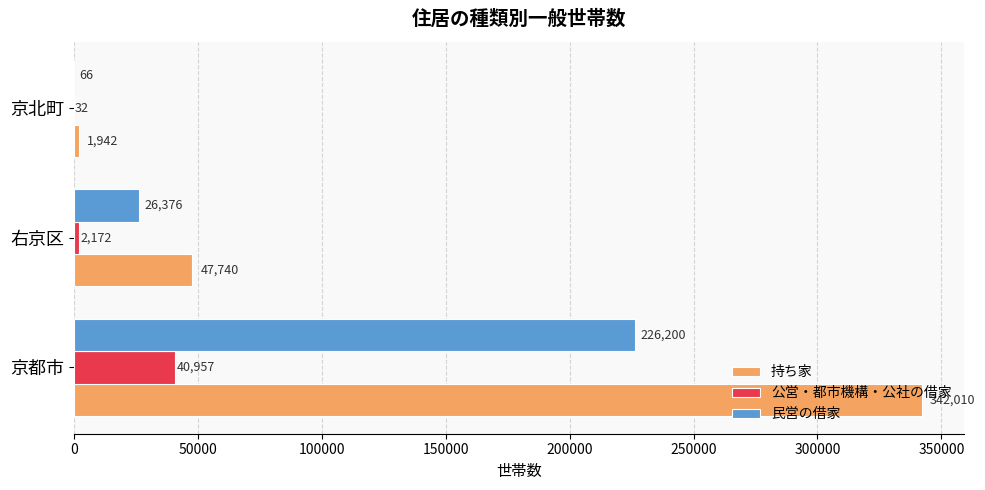

At which category does the chart reach its peak across all series?

京都市